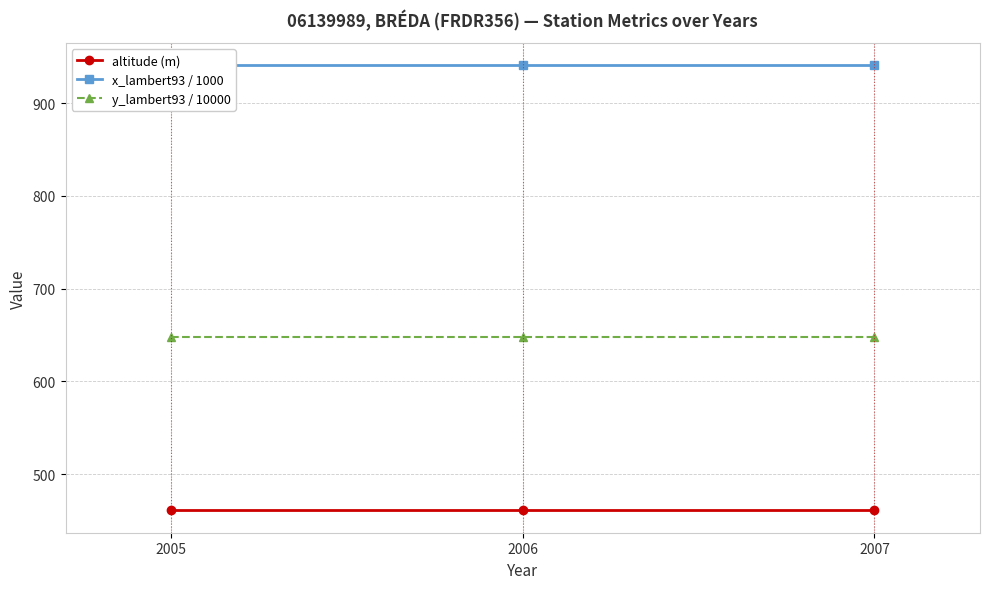

True or false: y_lambert93 / 10000 has a value of 296.7 at 2007.

False